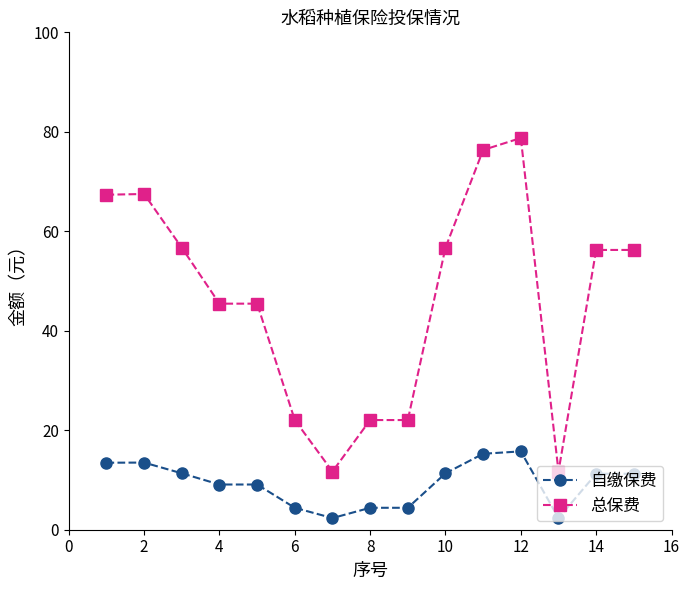

Which series has the largest total across all categories?

总保费